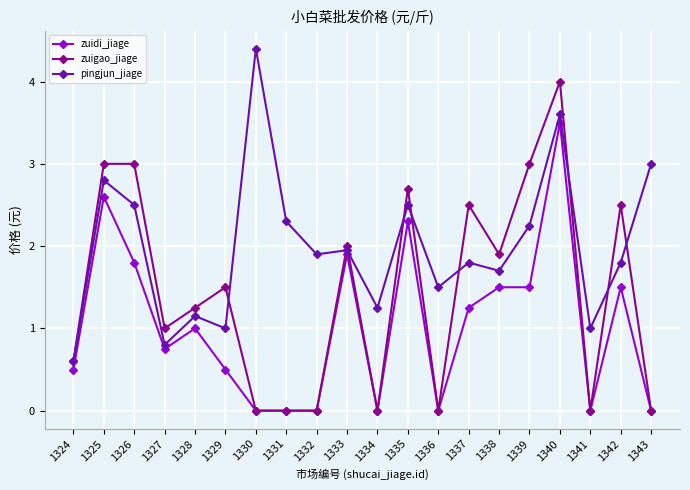

The zuigao_jiage series shows 0.0 at 1330. True or false?

True